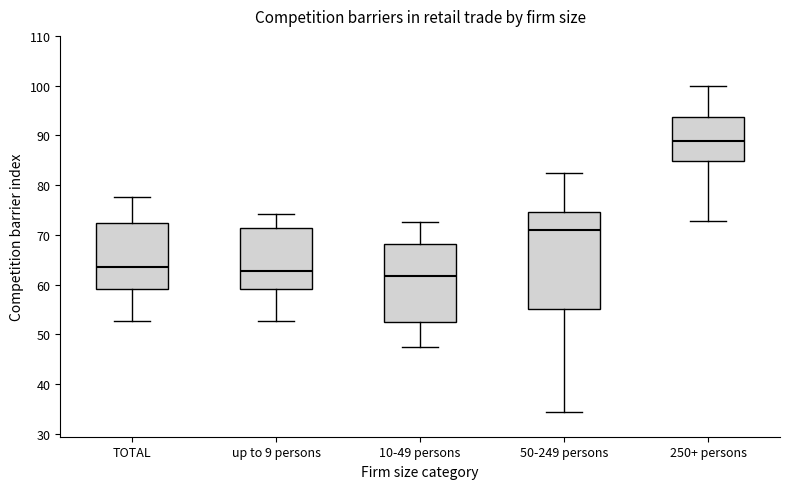

Where does the lower whisker of the box for up to 9 persons end on the y-axis? The values are not printed on the chart, so give them approximately, as read against the axis.

53